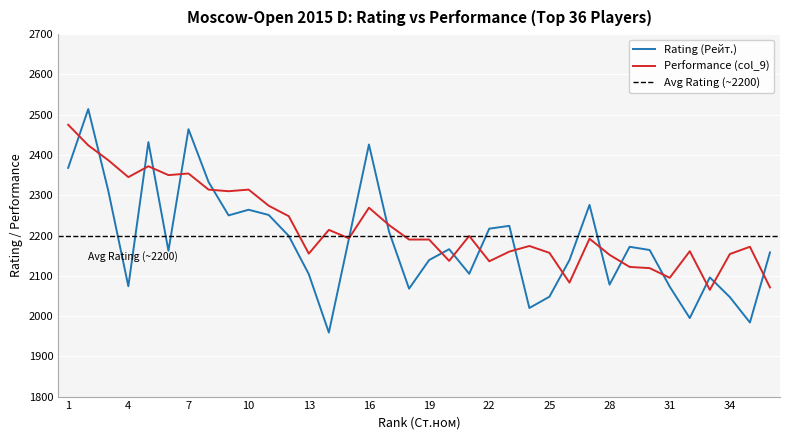

The value of Rating (Рейт.) at 27 is 3895. True or false?

False